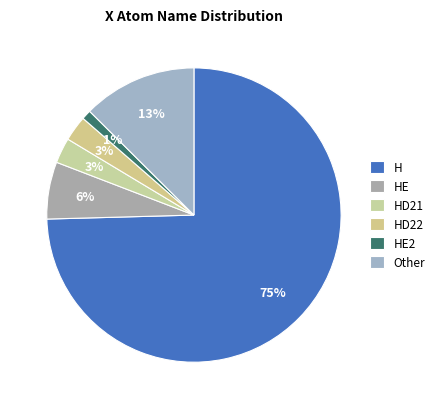

What is the smallest slice in the pie chart?

HE2